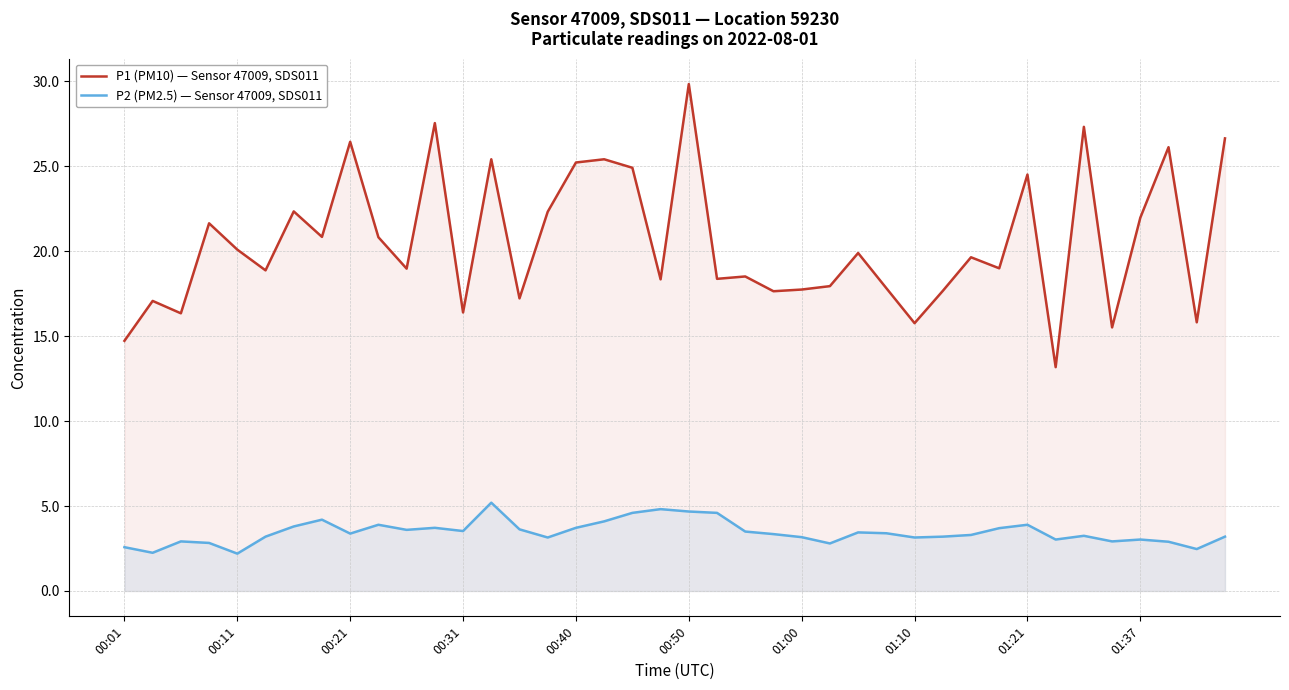

Is the value of P2 (PM2.5) — Sensor 47009, SDS011 at 35 greater than the value of P1 (PM10) — Sensor 47009, SDS011 at 27?

No